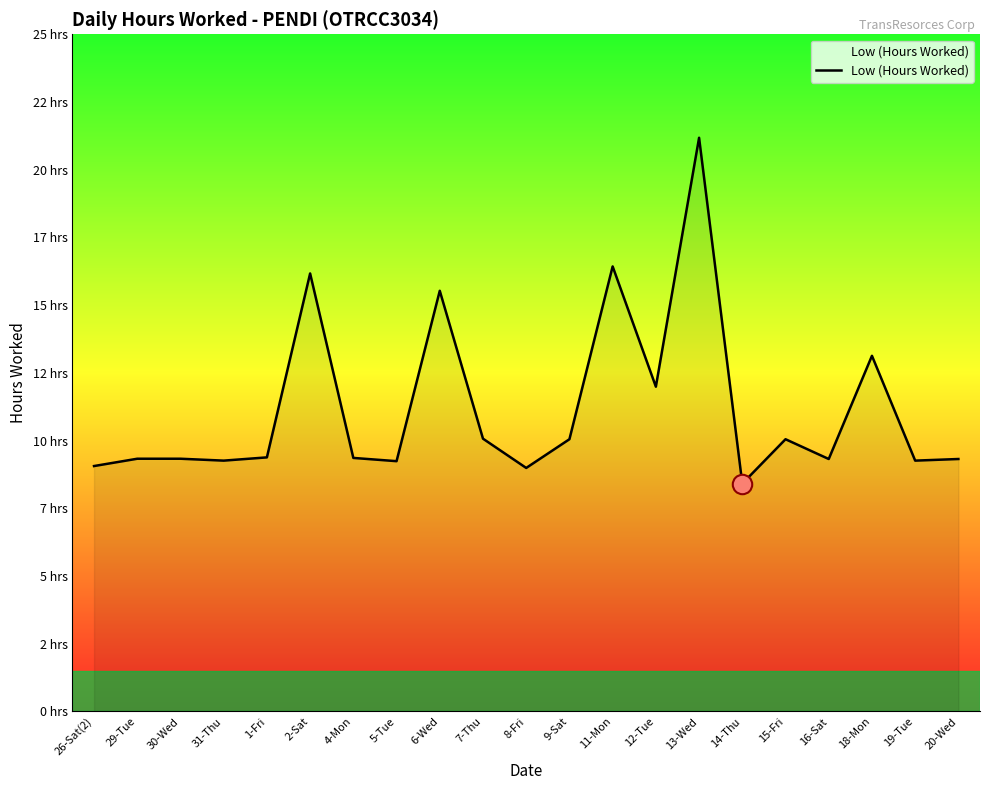

Does the chart display data point markers on the line(s)?

No